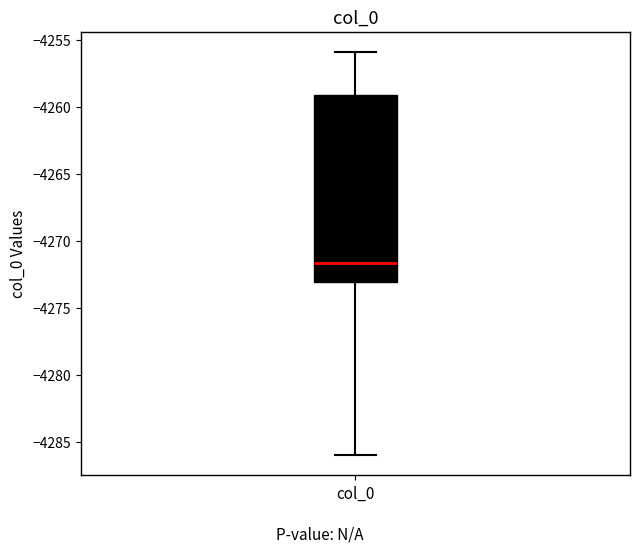

Where is the upper edge of the box for col_0 on the y-axis? The values are not printed on the chart, so give them approximately, as read against the axis.

-4259.0